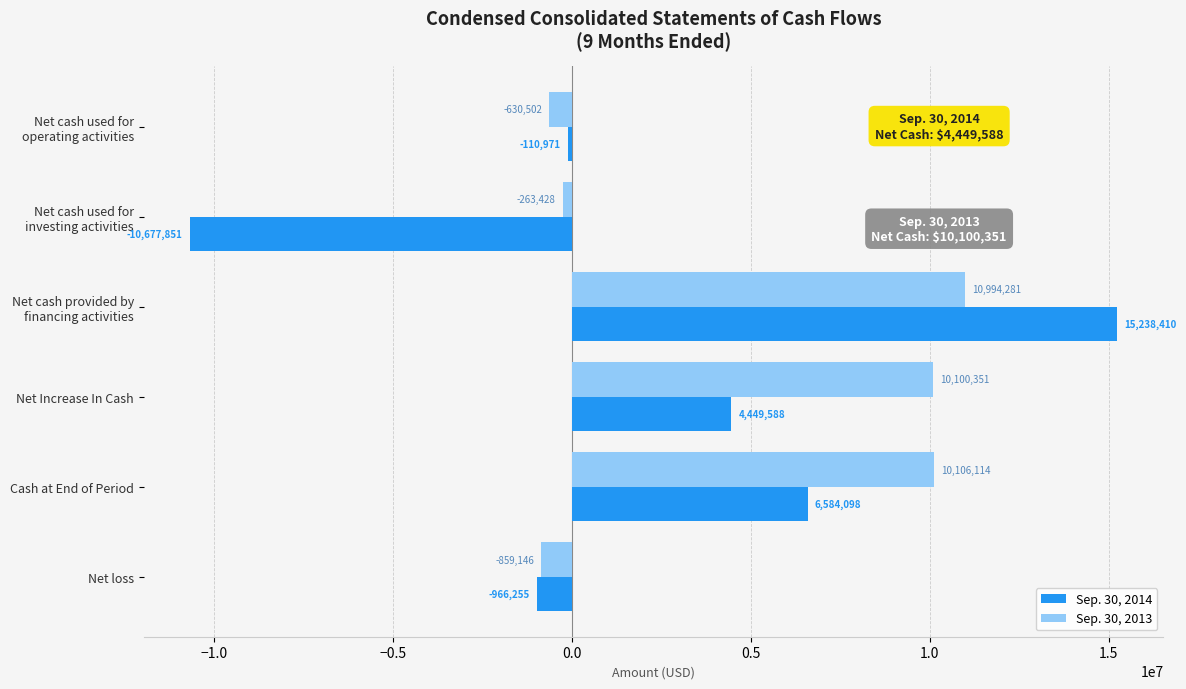

Which series has the largest total across all categories?

Sep. 30, 2013